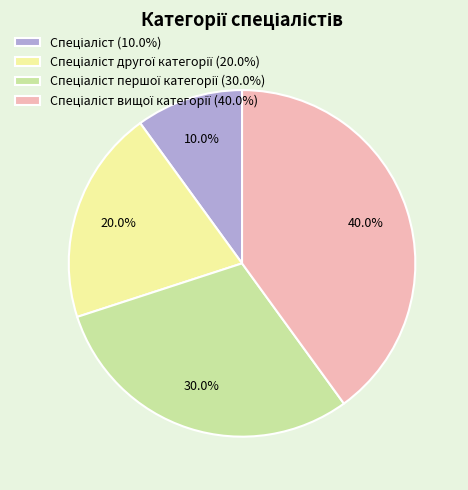

Is there any slice that represents more than half of the pie?

No